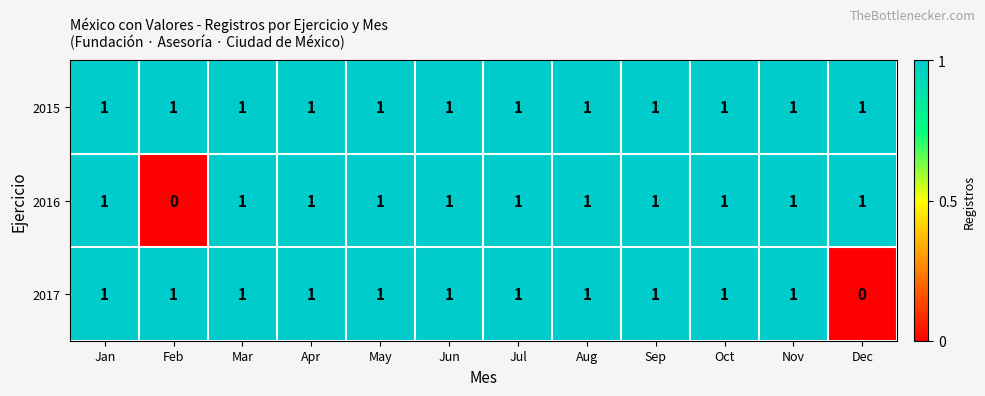

What is the total value across all series at Jun?

3